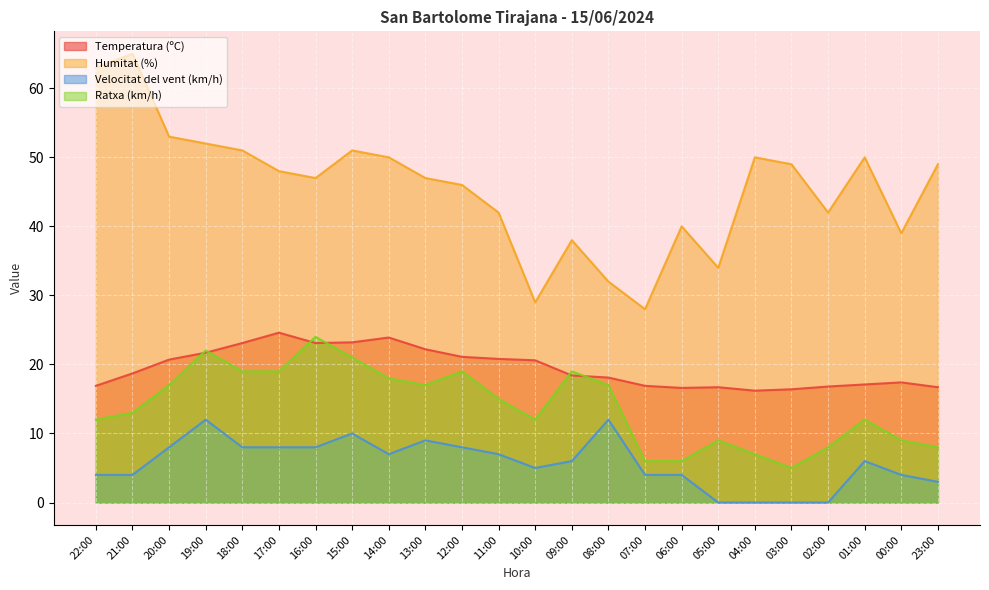

At 09:00, list the series in order from largest to smallest.

Humitat (%), Ratxa (km/h), Temperatura (ºC), Velocitat del vent (km/h)